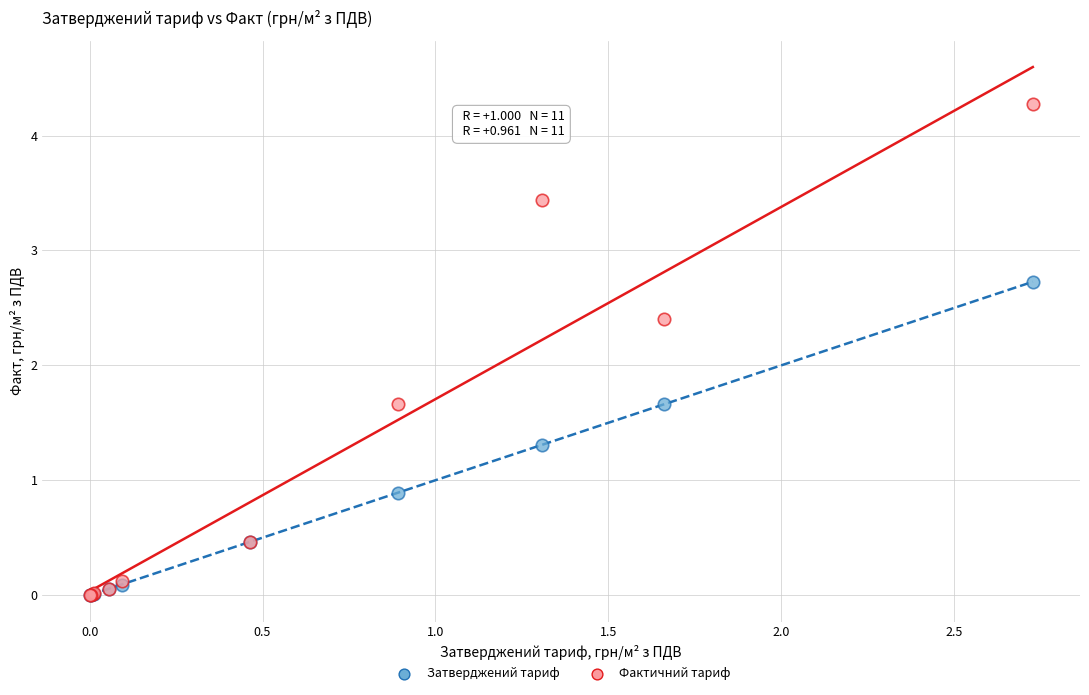

Which series reaches the maximum Y coordinate?

Фактичний тариф